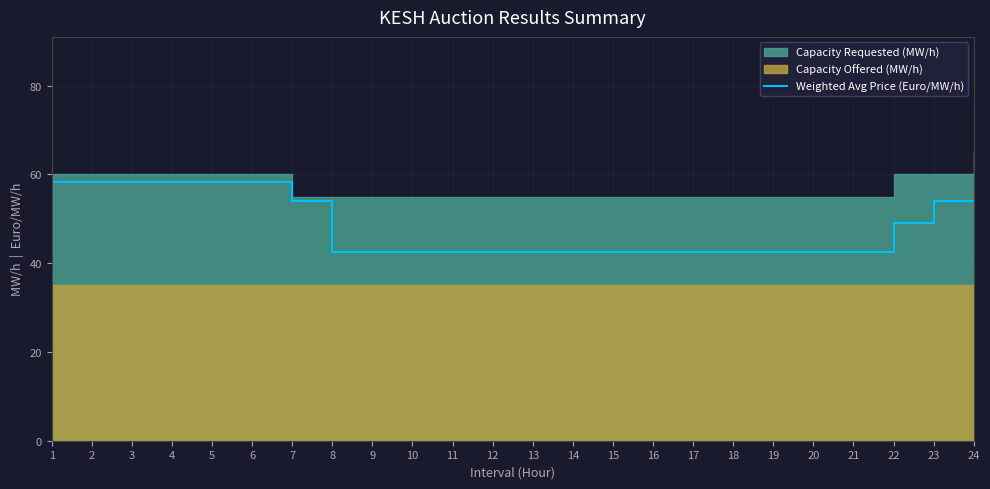

Reading right to left, extract all data points from this chart.

24=54.0	23=54.0	22=49.0	21=42.5	20=42.5	19=42.5	18=42.5	17=42.5	16=42.5	15=42.5	14=42.5	13=42.5	12=42.5	11=42.5	10=42.5	9=42.5	8=42.5	7=54.0	6=58.3	5=58.3	4=58.3	3=58.3	2=58.3	1=58.3